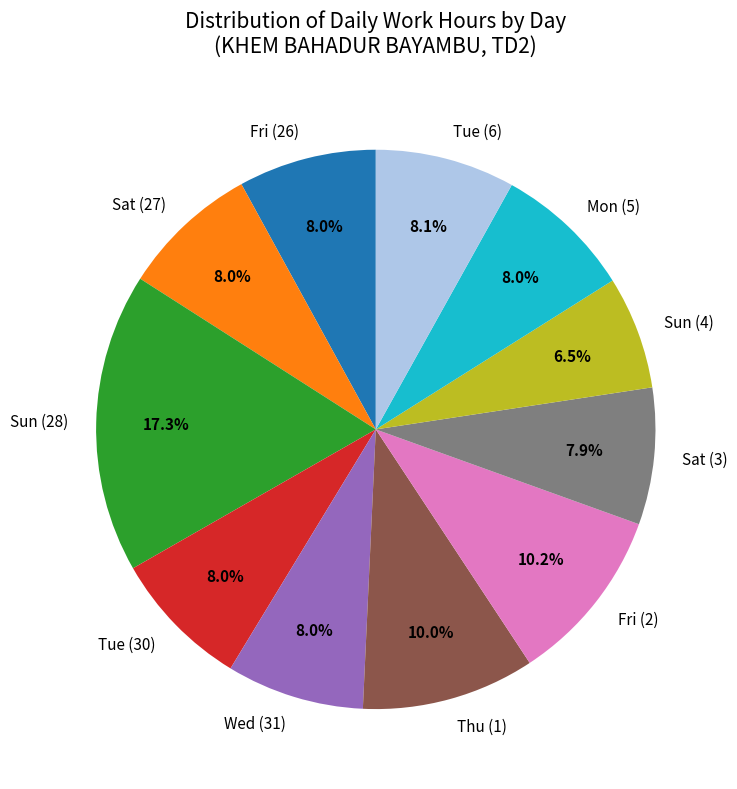

To the nearest percent, what portion does Tue (6) represent?

8%